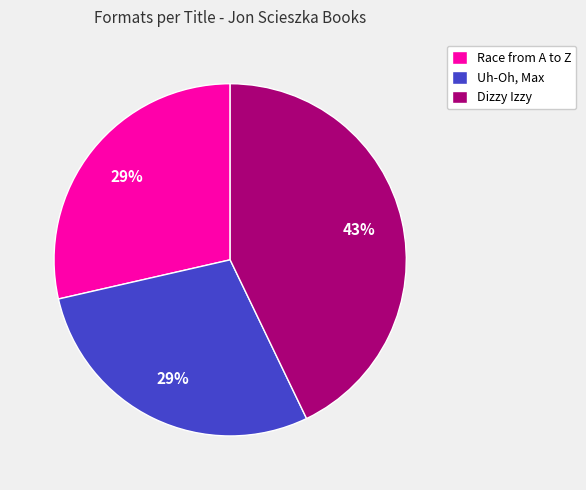

To the nearest percent, what is the combined percentage of Race from A to Z and Uh-Oh, Max?

57%